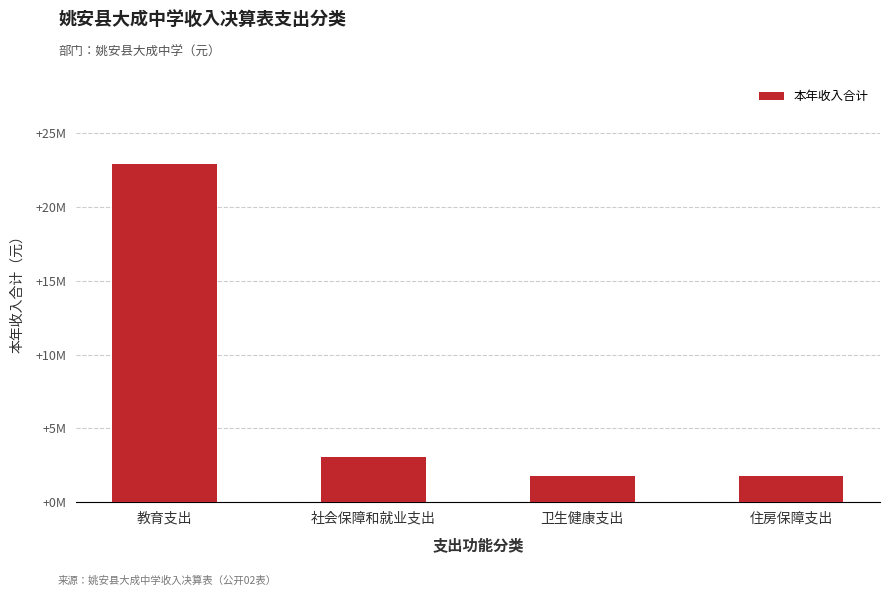

Reading left to right, list all the values displayed in this chart.

教育支出=22927523.9	社会保障和就业支出=3053861.9	卫生健康支出=1743405.1	住房保障支出=1778379.0